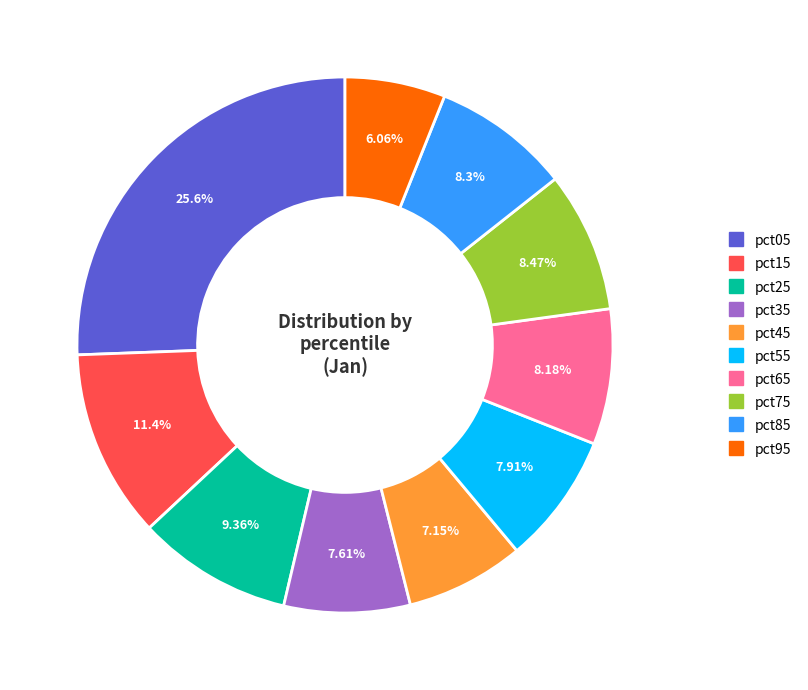

What percentage is the pct85 slice, to the nearest percent?

8%